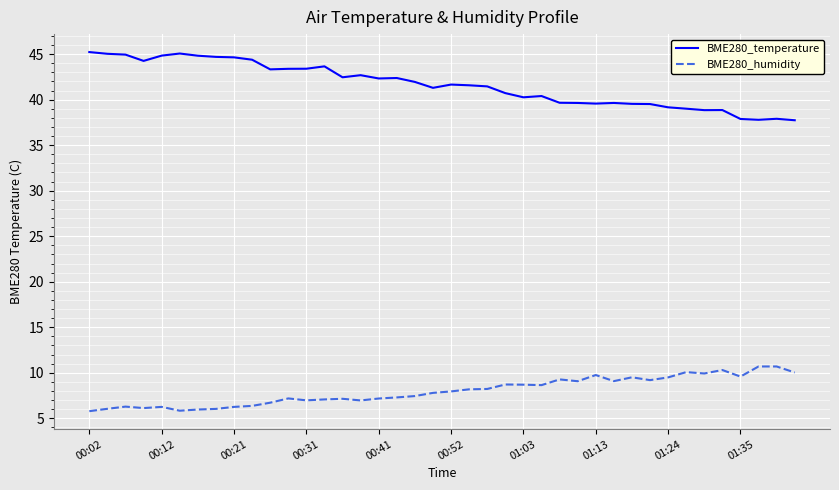

Which series has the widest spread of values?

BME280_temperature